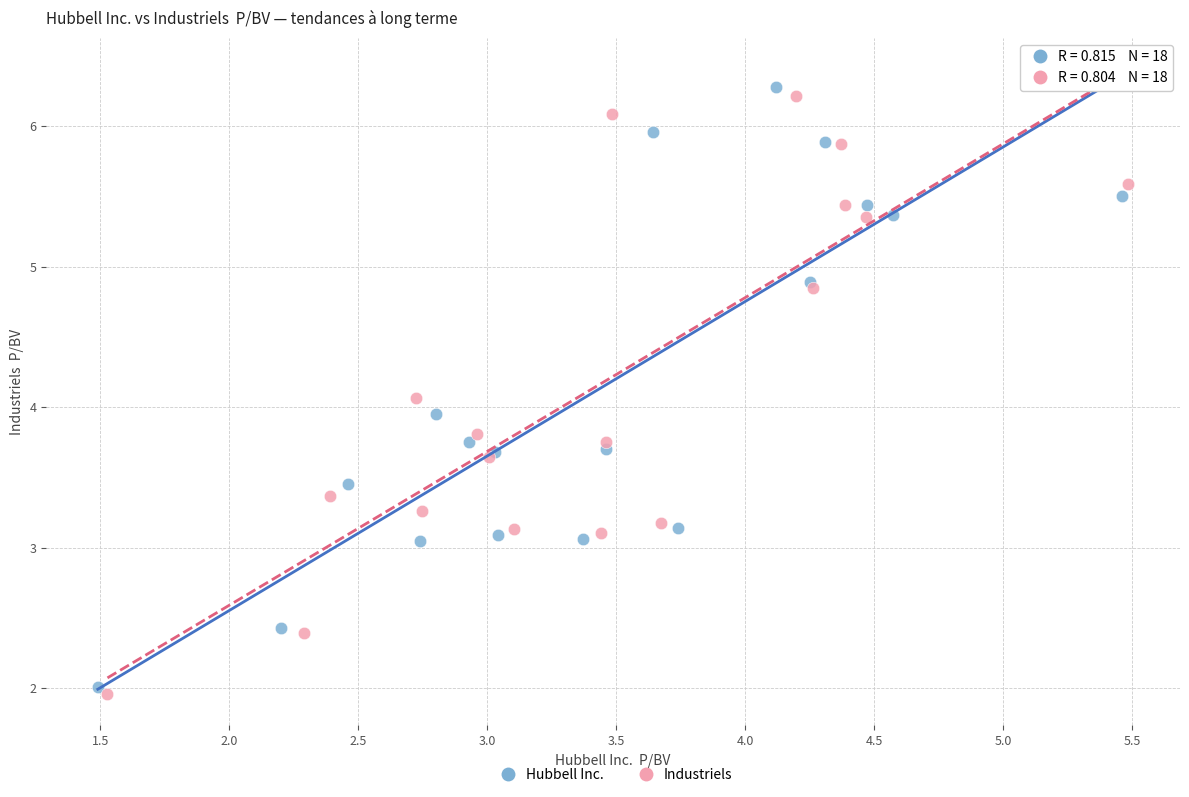

Which series reaches the maximum Y coordinate?

Hubbell Inc.